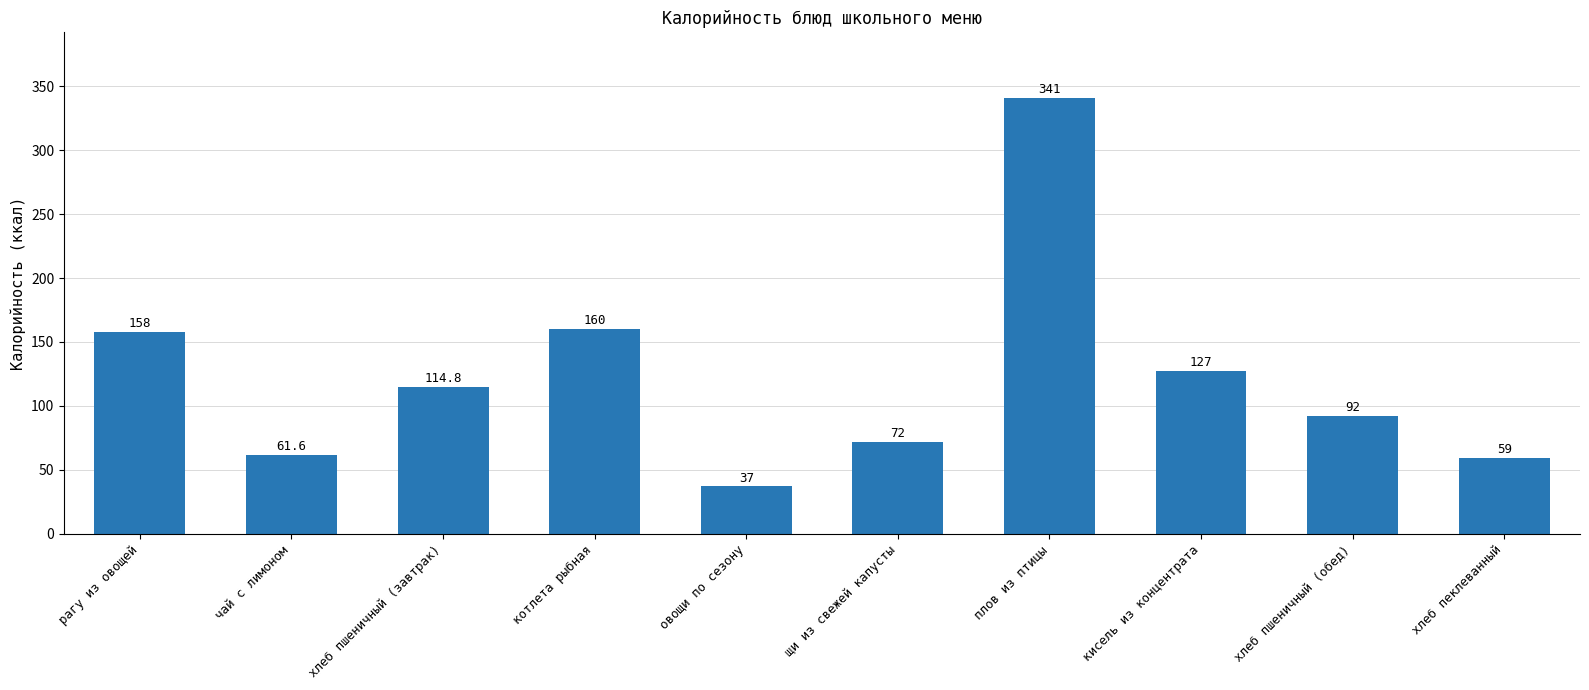

Which label corresponds to the largest value in the chart?

плов из птицы